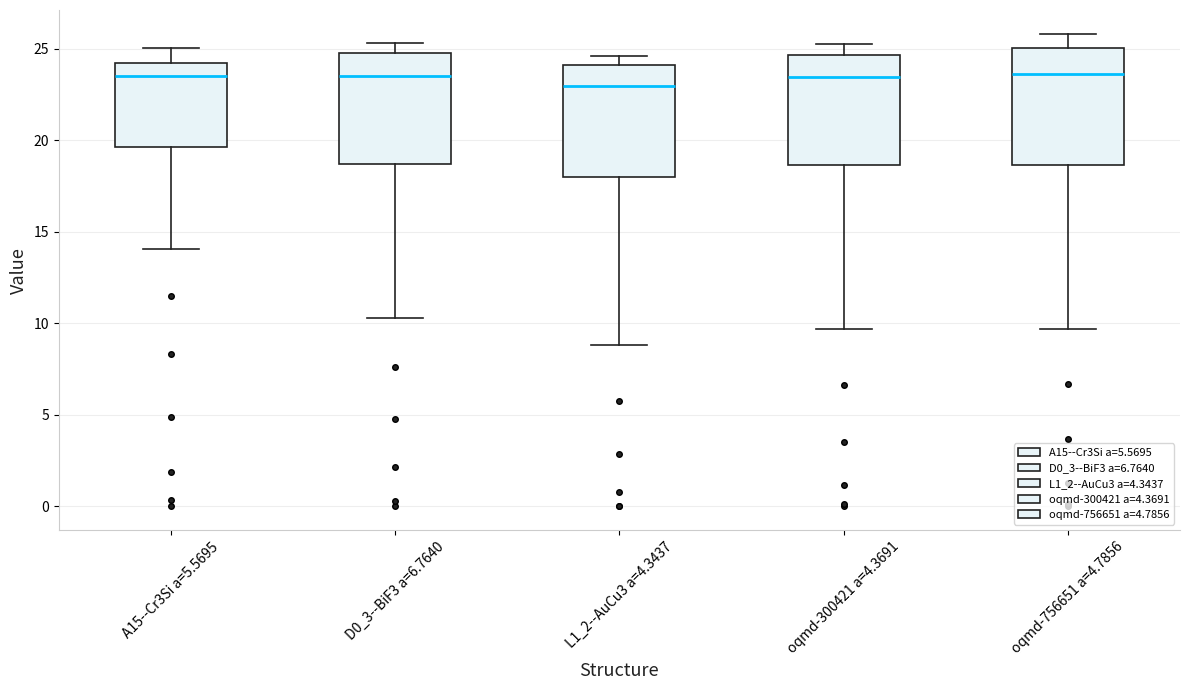

Where does the lower whisker of the box for A15--Cr3Si a=5.5695 end on the y-axis? The values are not printed on the chart, so give them approximately, as read against the axis.

14.0